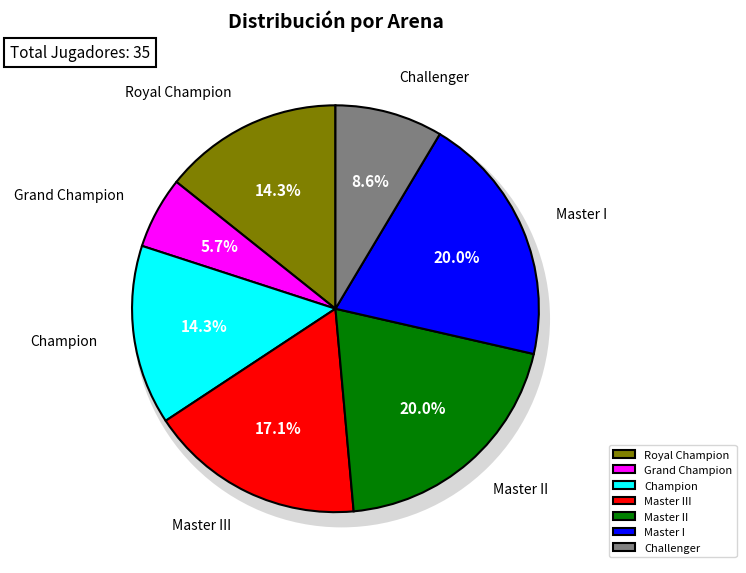

What is the smallest slice in the pie chart?

Grand Champion